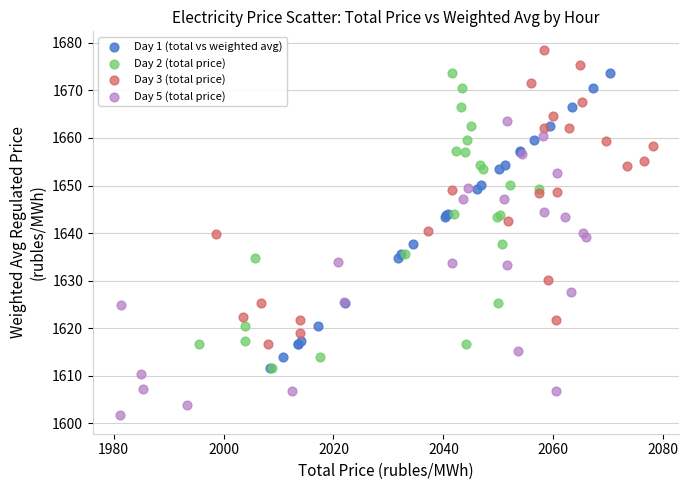

Which series contains the lowest Y value?

Day 5 (total price)